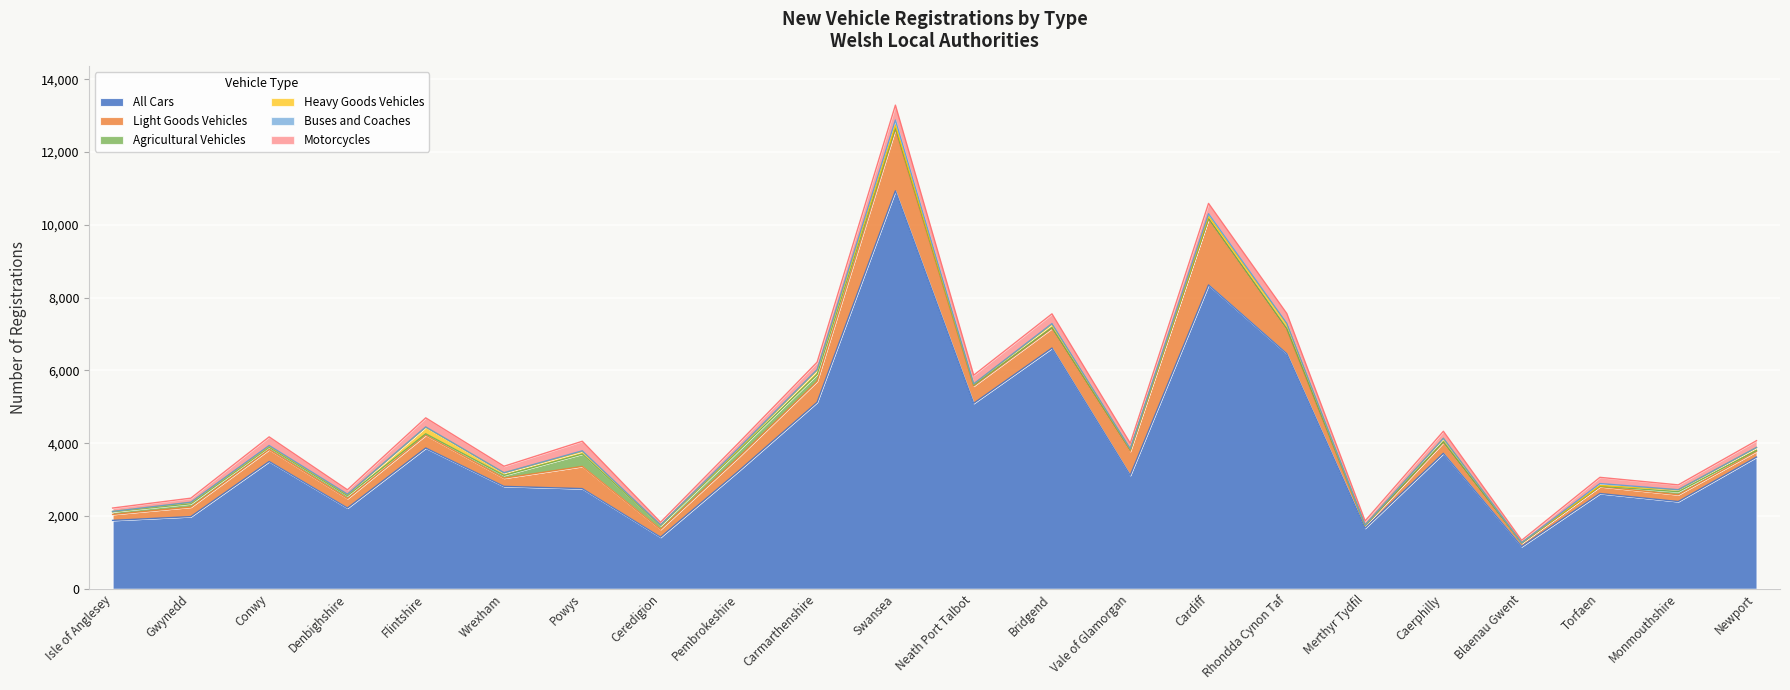

Rank the categories by Buses and Coaches value from highest to lowest.

Swansea, Cardiff, Torfaen, Pembrokeshire, Bridgend, Carmarthenshire, Powys, Rhondda Cynon Taf, Conwy, Denbighshire, Flintshire, Ceredigion, Gwynedd, Neath Port Talbot, Vale of Glamorgan, Monmouthshire, Newport, Wrexham, Merthyr Tydfil, Isle of Anglesey, Caerphilly, Blaenau Gwent